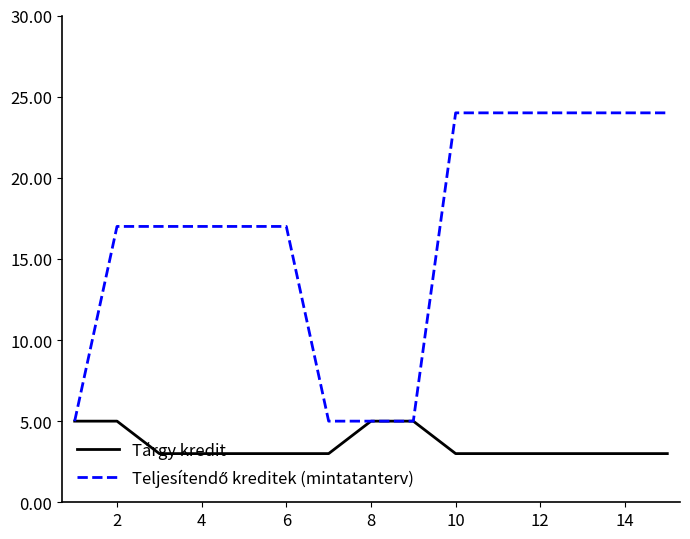

What is the maximum value for Tárgy kredit?

5